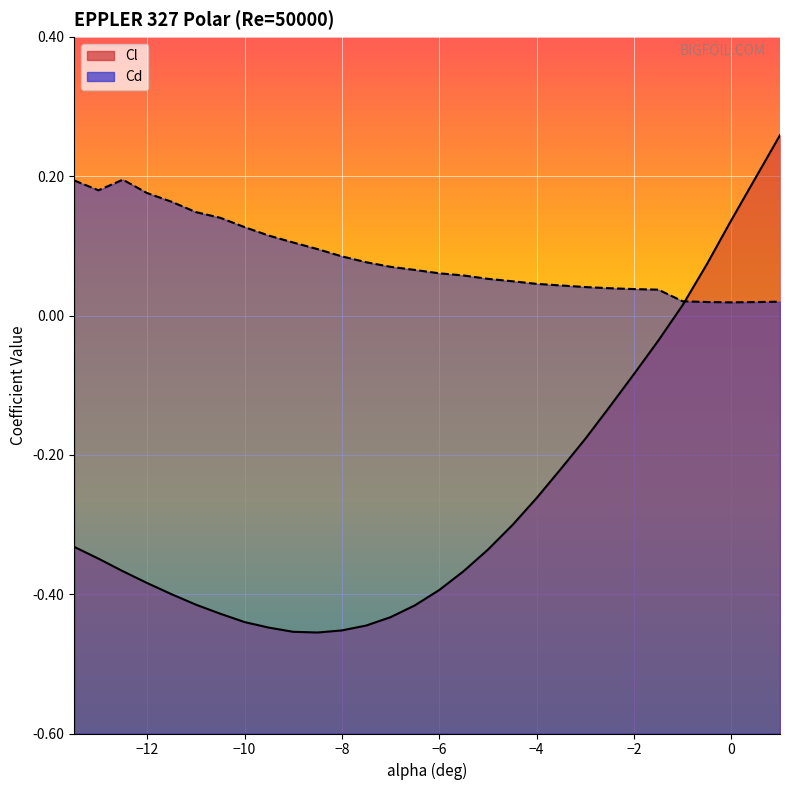

What is the difference between the highest and lowest values at -11.0?

0.6